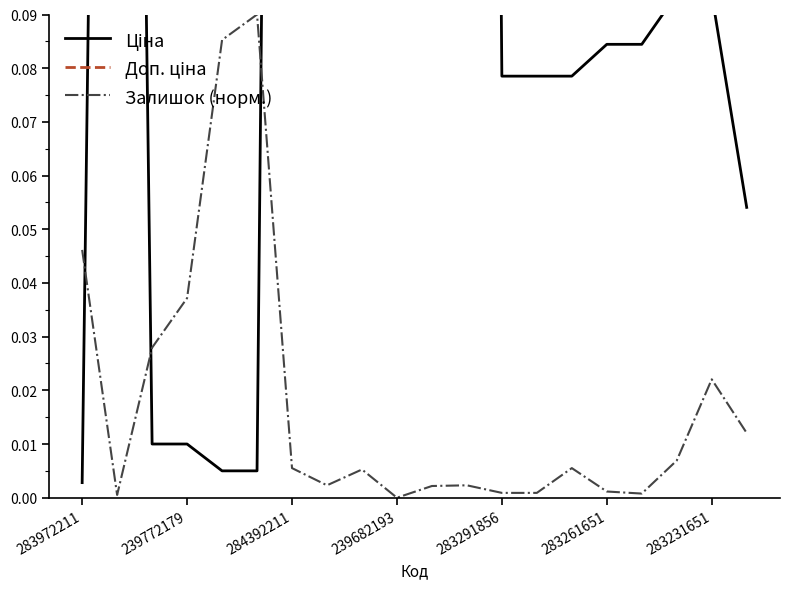

Which series has the widest spread of values?

Ціна